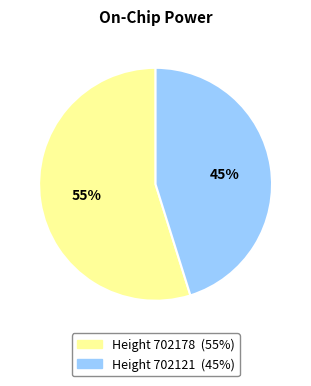

To the nearest percent, what is the difference between the largest and smallest slice percentages?

10%